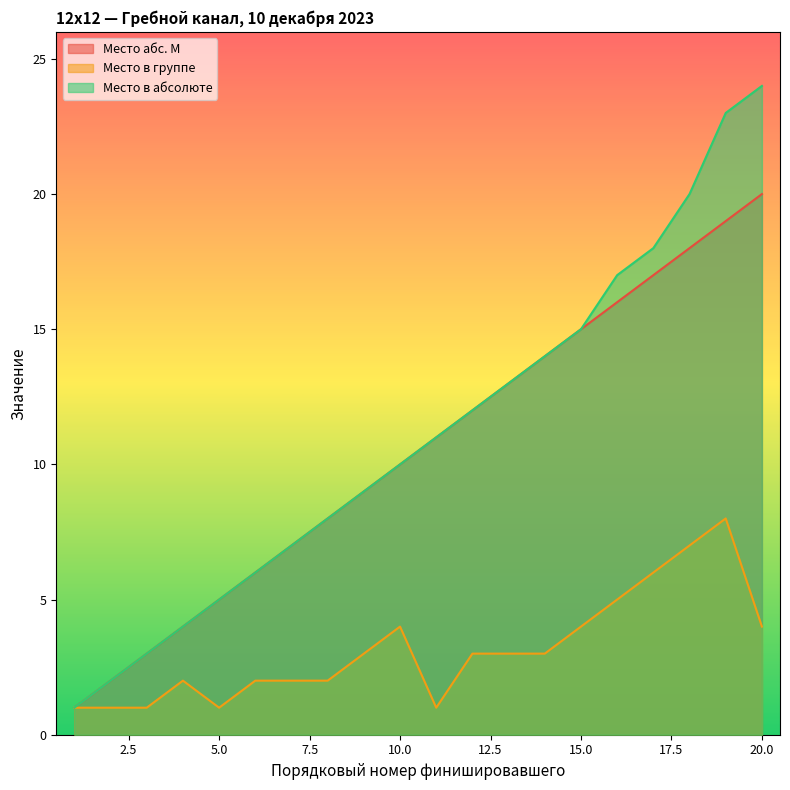

Rank the series by their maximum value, from lowest to highest.

Место в группе, Место абс. М, Место в абсолюте